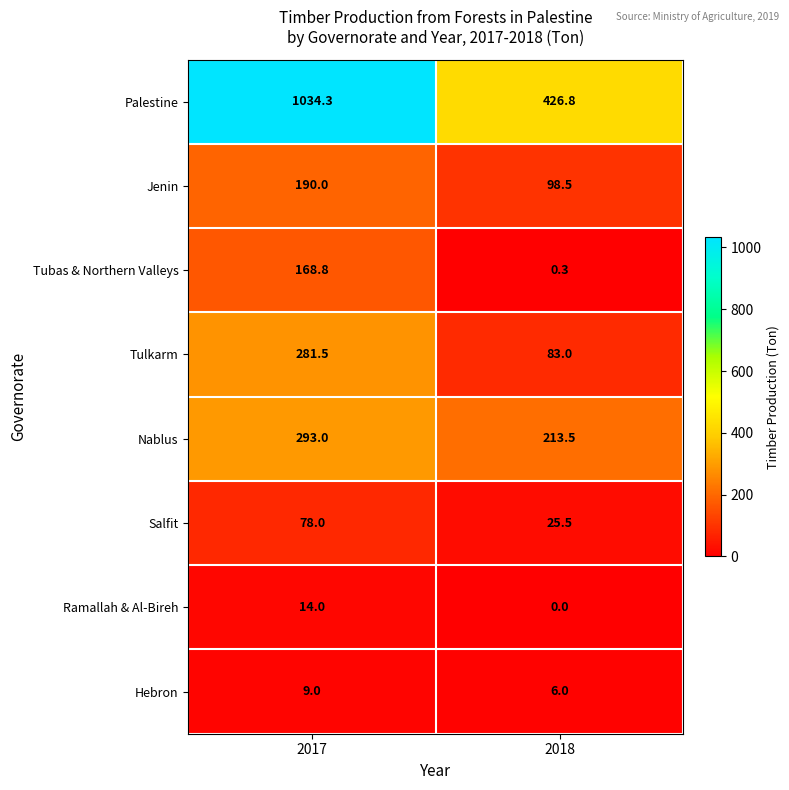

The Tulkarm series shows 83.0 at 2018. True or false?

True